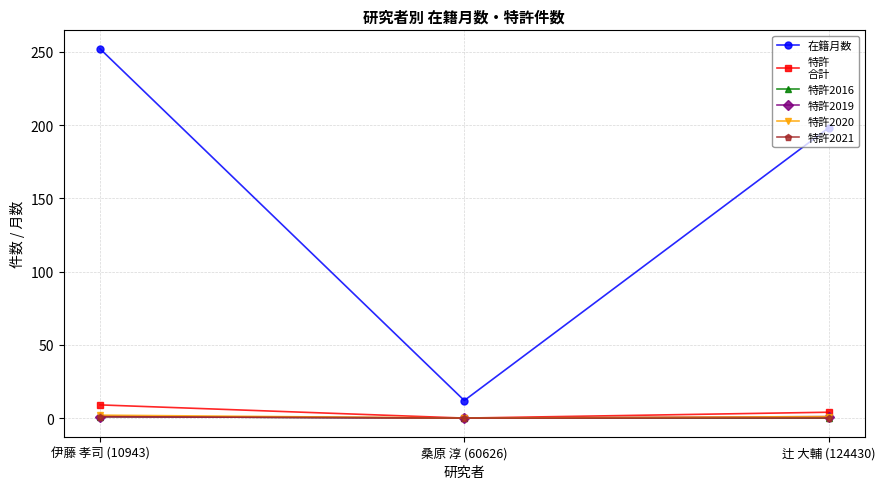

Which category has the lowest value across all series?

桑原 淳 (60626)